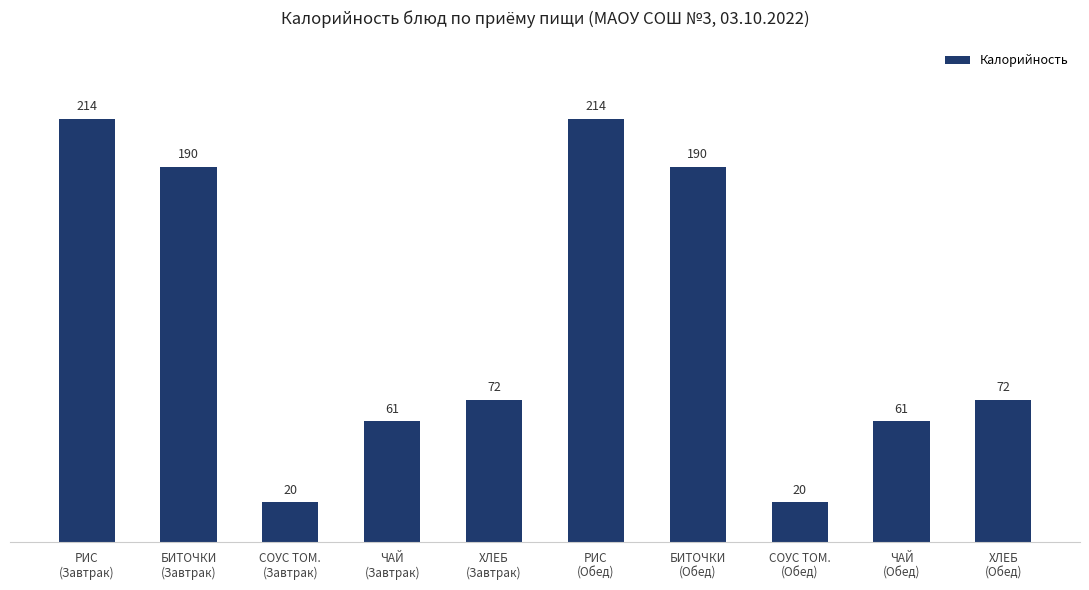

What is the difference between the maximum and minimum values?

194